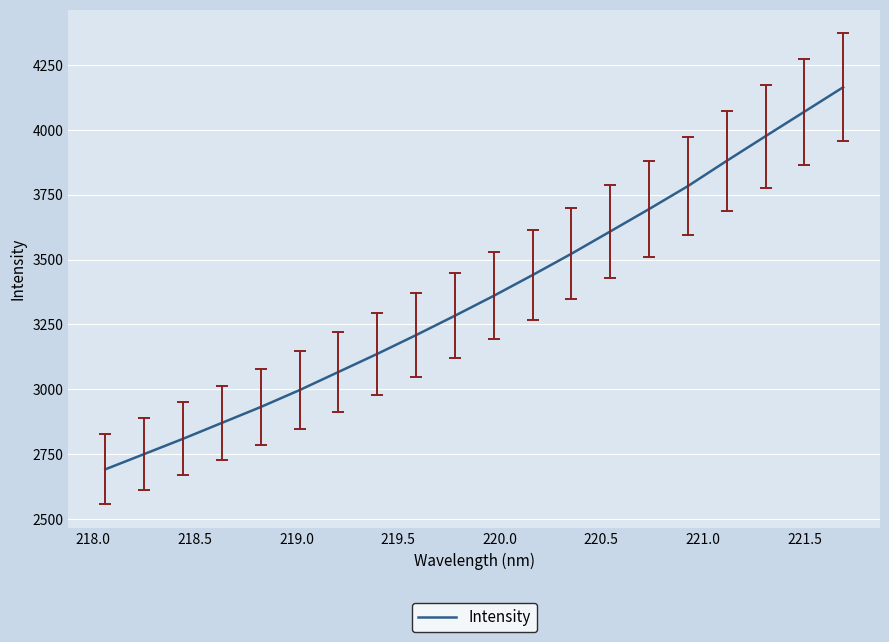

What is the smallest value displayed?

2691.5